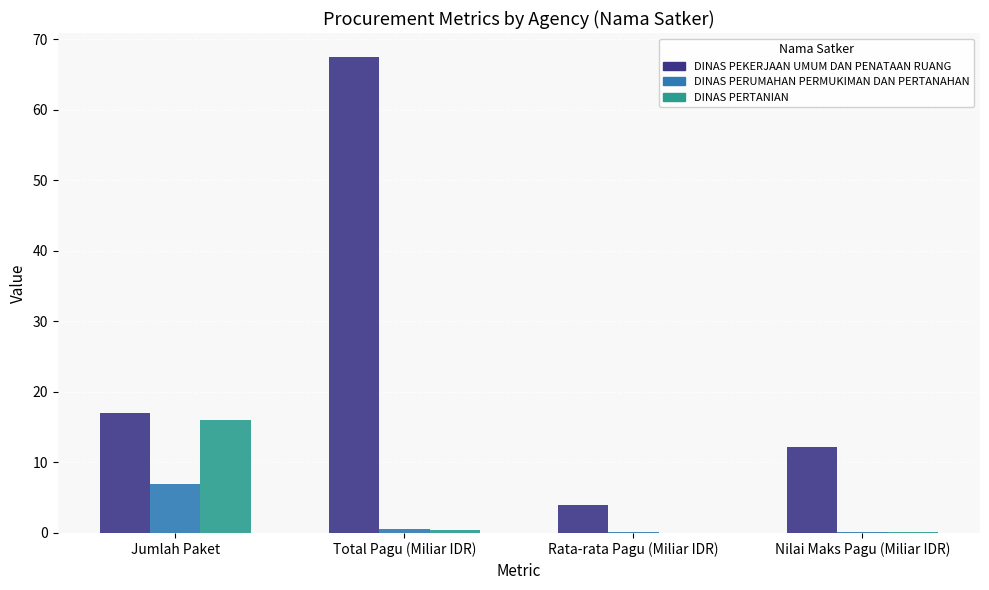

How many series are shown in this chart?

3